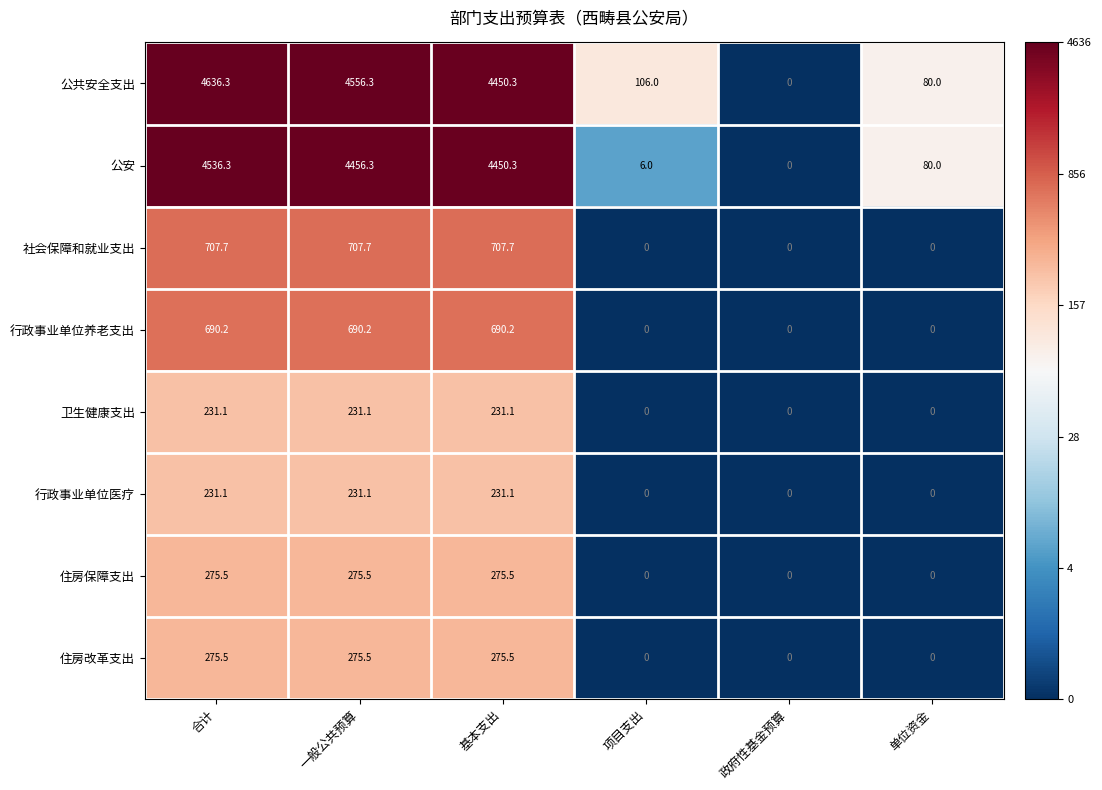

At how many categories does at least one series exceed 8?

5